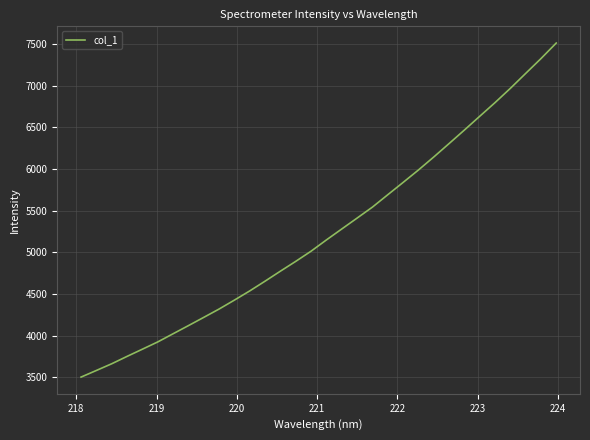

Reading left to right, what are all the values shown in this chart?

3503.6	3583.3	3663.6	3752.1	3838.5	3925.5	4023.5	4121.1	4220.1	4320.0	4427.3	4537.6	4654.5	4774.5	4892.0	5014.1	5149.0	5280.0	5410.6	5542.2	5690.4	5837.8	5986.8	6142.8	6303.6	6465.9	6630.8	6794.8	6965.7	7144.6	7322.6	7509.5